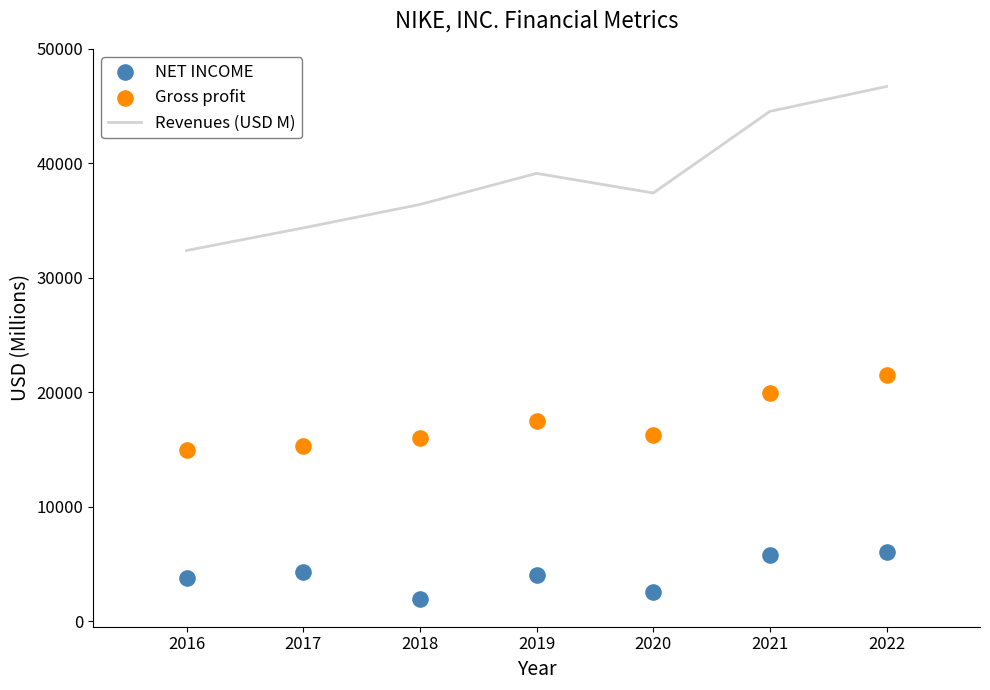

Which series has the widest spread of Y values?

Gross profit